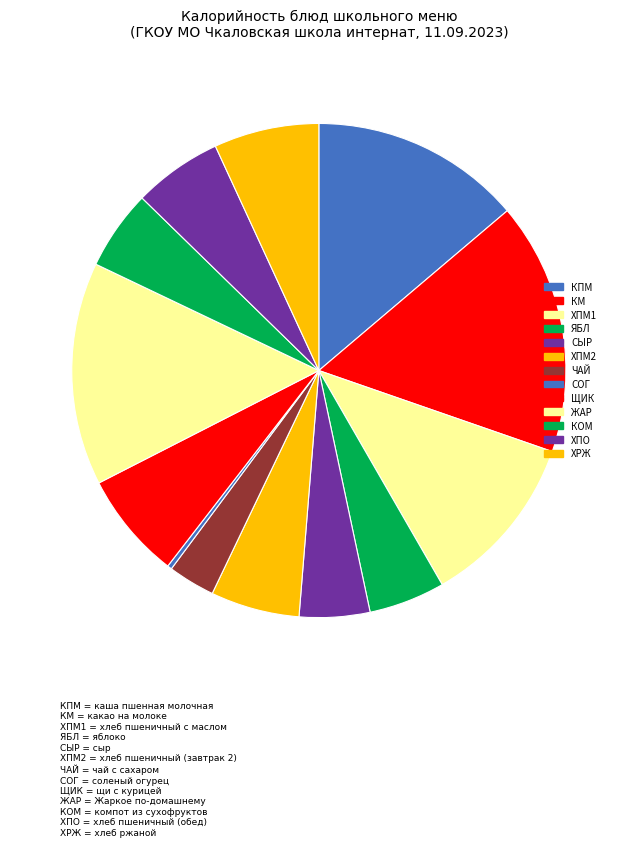

How many segments does this pie chart have?

13